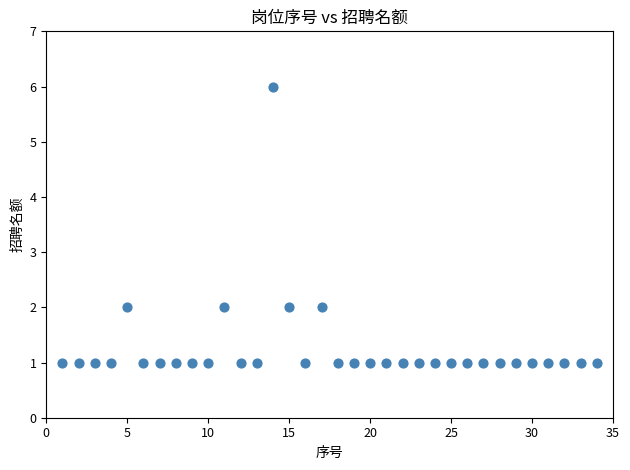

What is the range of X values (max minus min)?

33